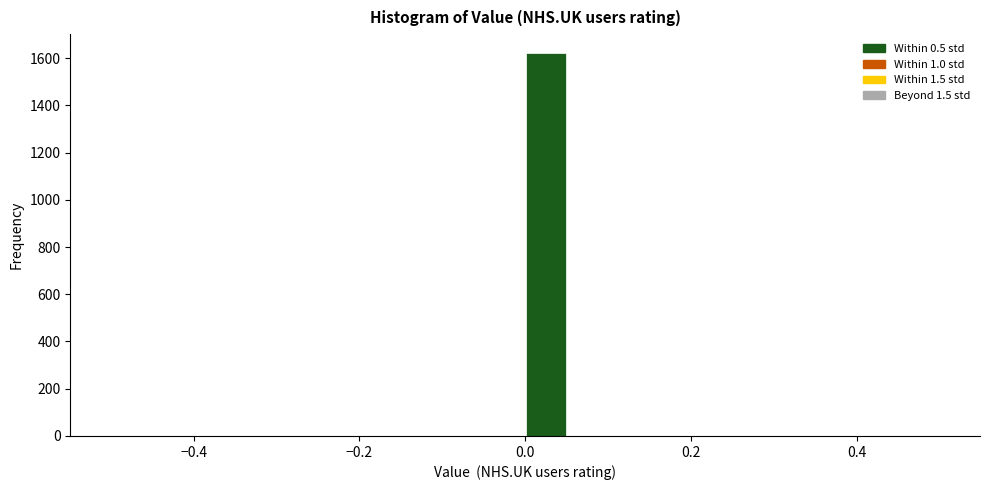

Read against the x-axis, roughly where is the centre of the tallest bar?

0.02